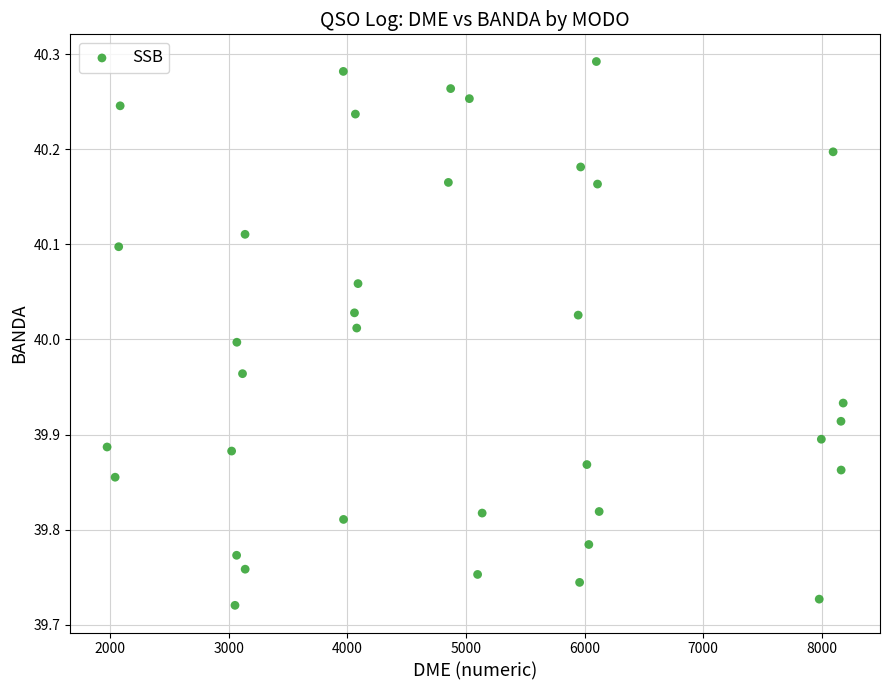

What is the range of X values (max minus min)?

6209.7